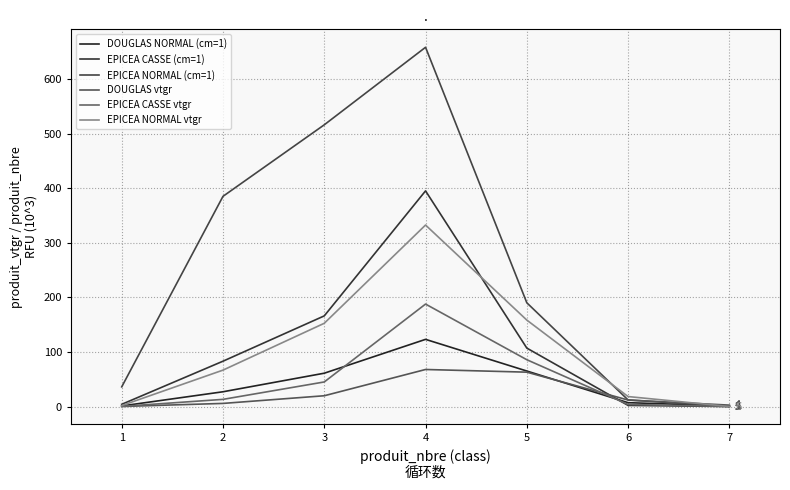

At which category is the sum across all series the highest?

4